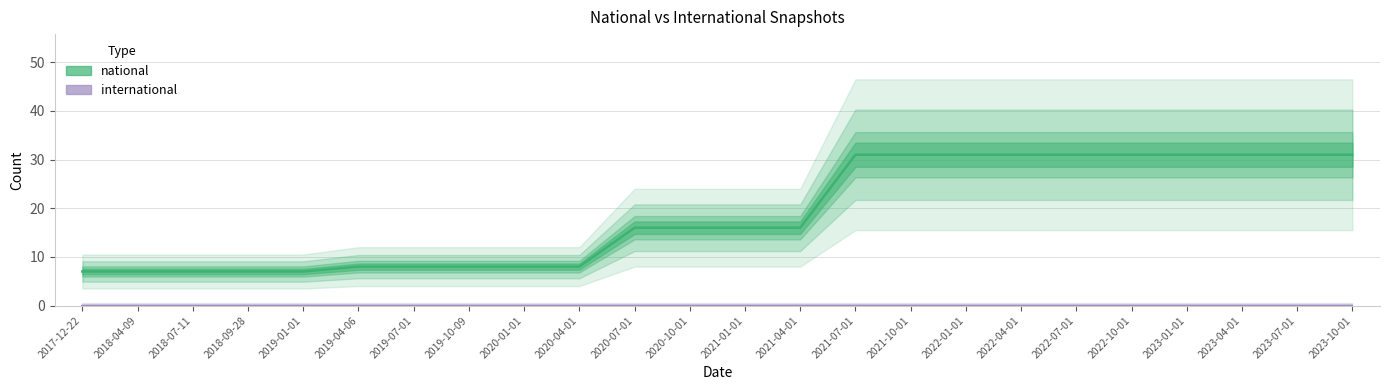

What is the minimum value shown in the chart?

7